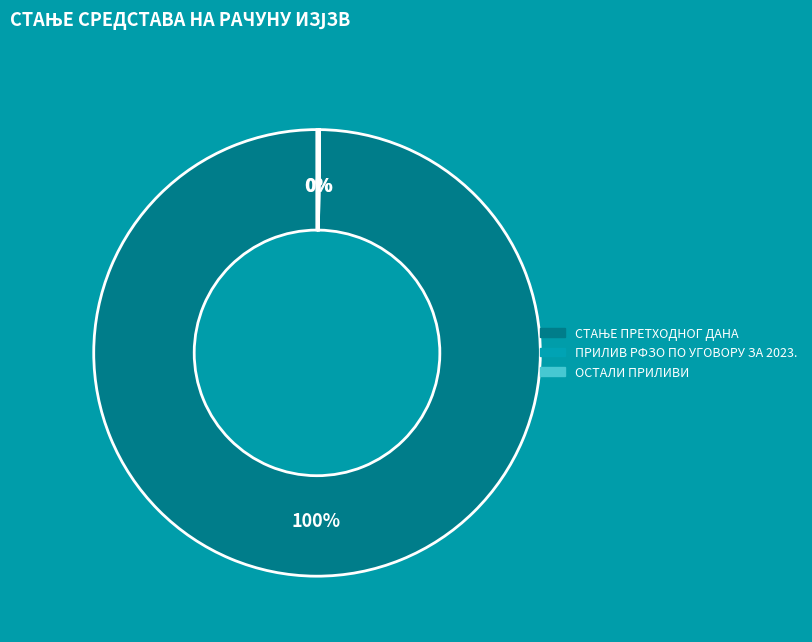

To the nearest percent, what is the difference between the largest and smallest slice percentages?

100%